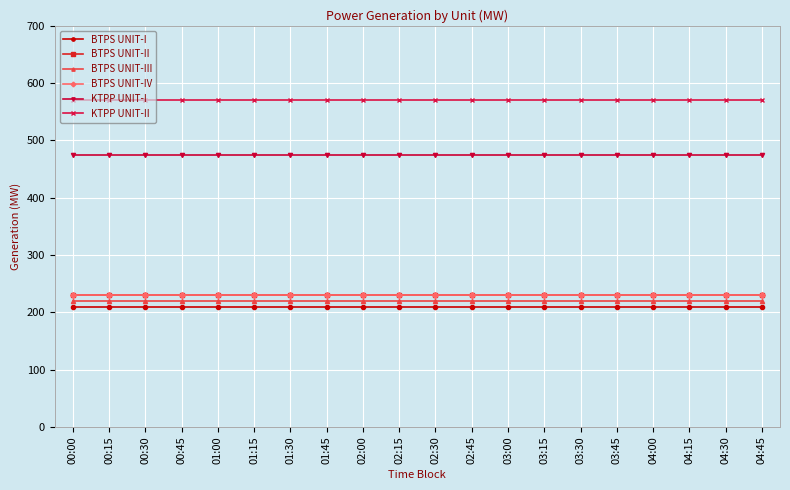

Is this an area chart (filled region under the line)?

No